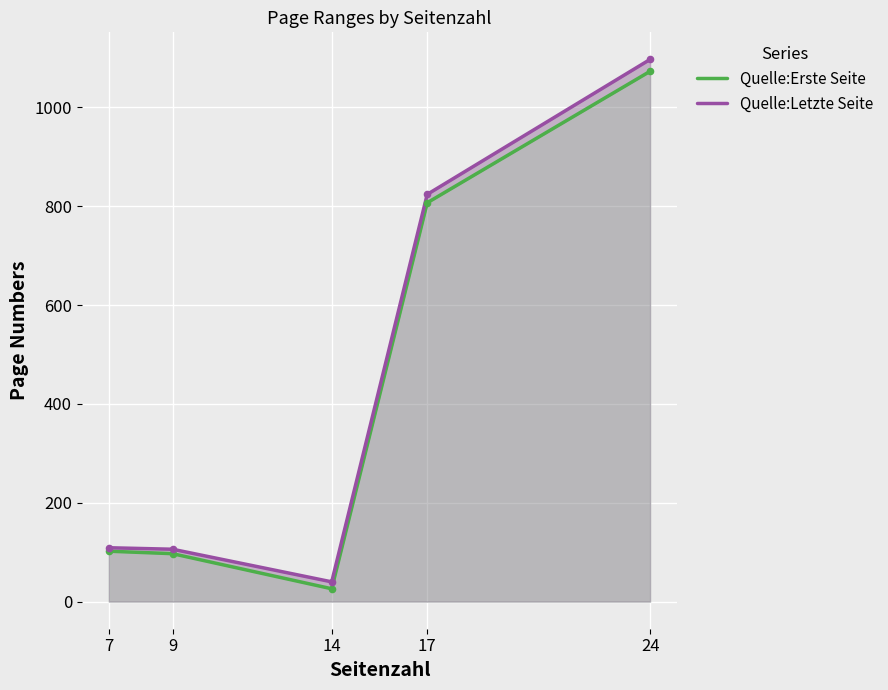

Is the value of Quelle:Erste Seite at 9 greater than the value of Quelle:Letzte Seite at 9?

No